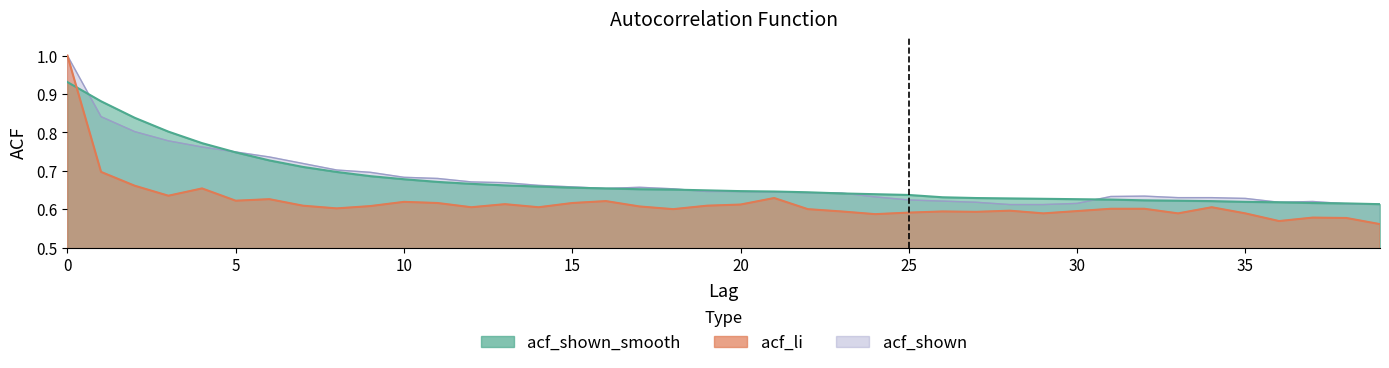

True or false: acf_shown and acf_shown_smooth intersect in this chart.

True